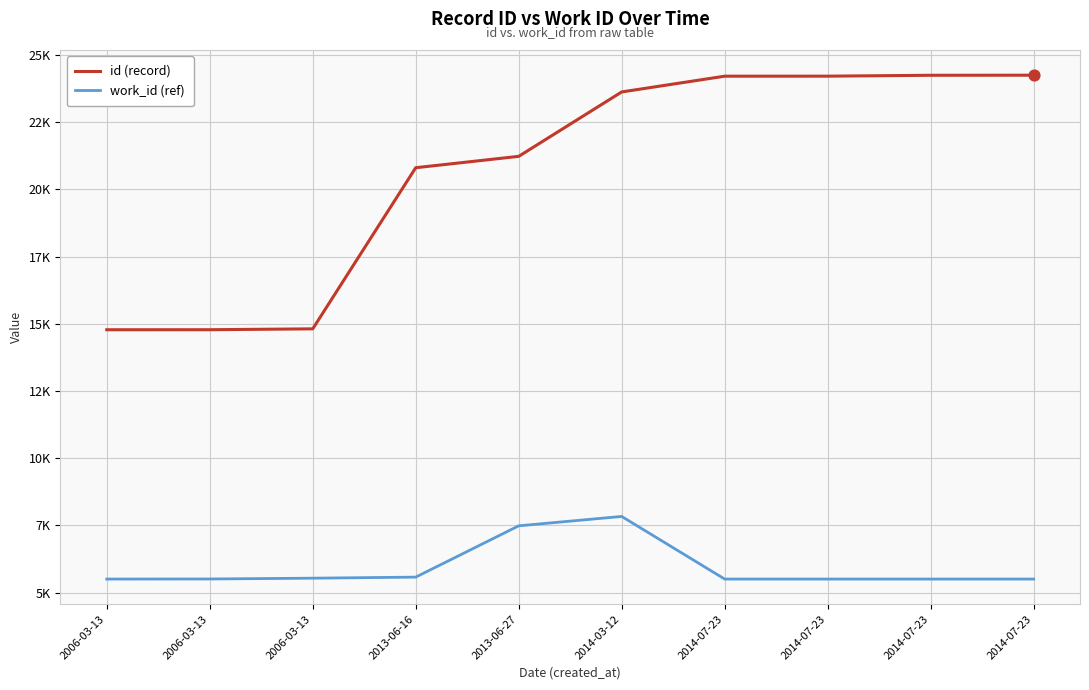

What are all the series names shown in the legend?

id (record), work_id (ref)